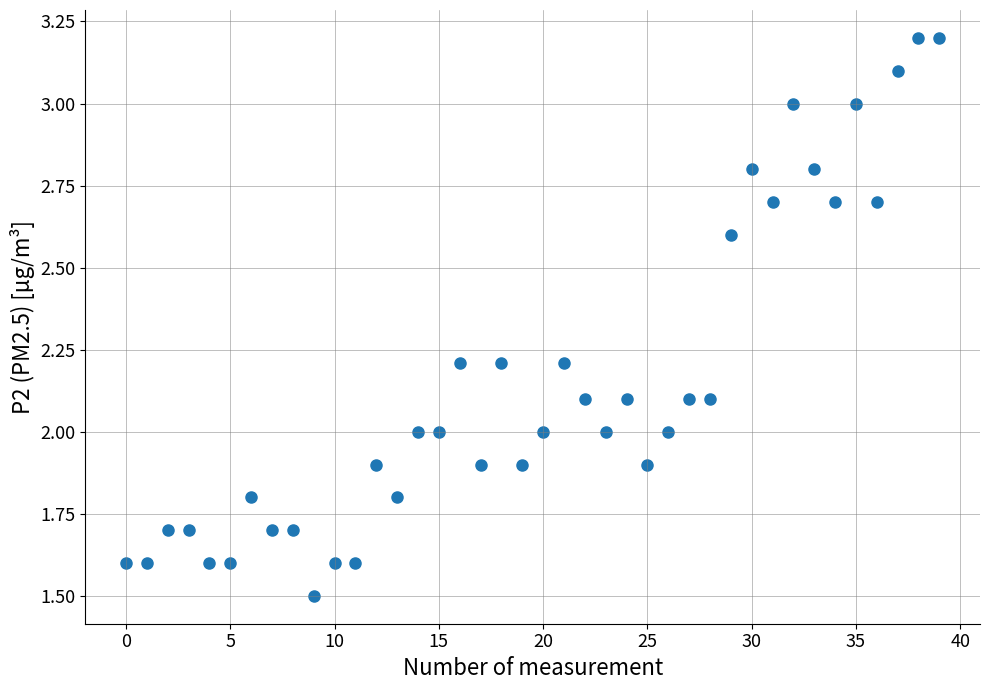

What is the range of Y values (max minus min)?

1.7